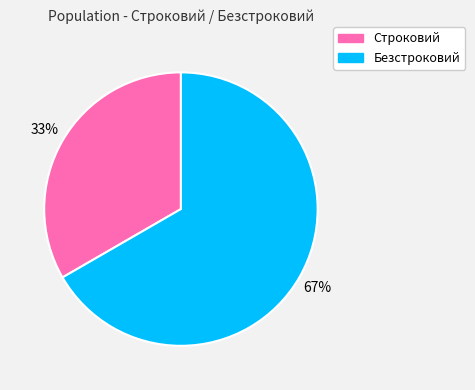

Which slice is the largest?

Безстроковий